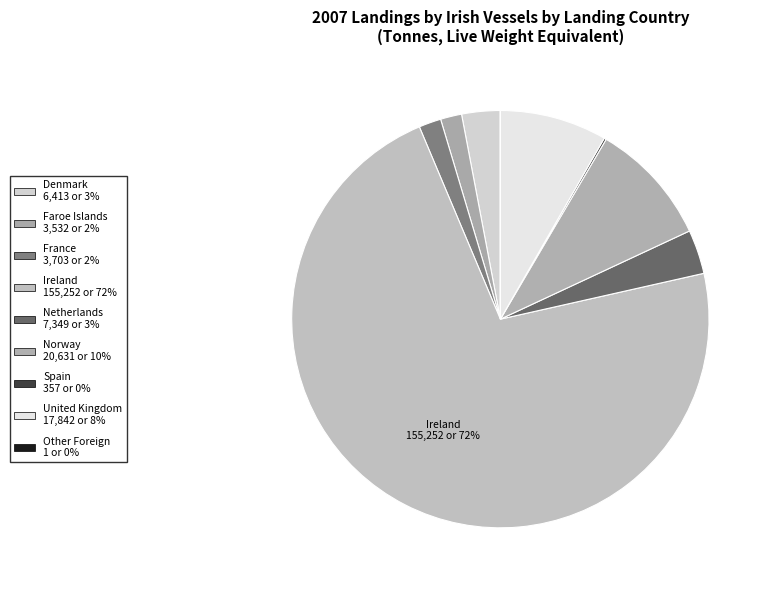

To the nearest percent, what is the difference between the largest and smallest slice percentages?

72%